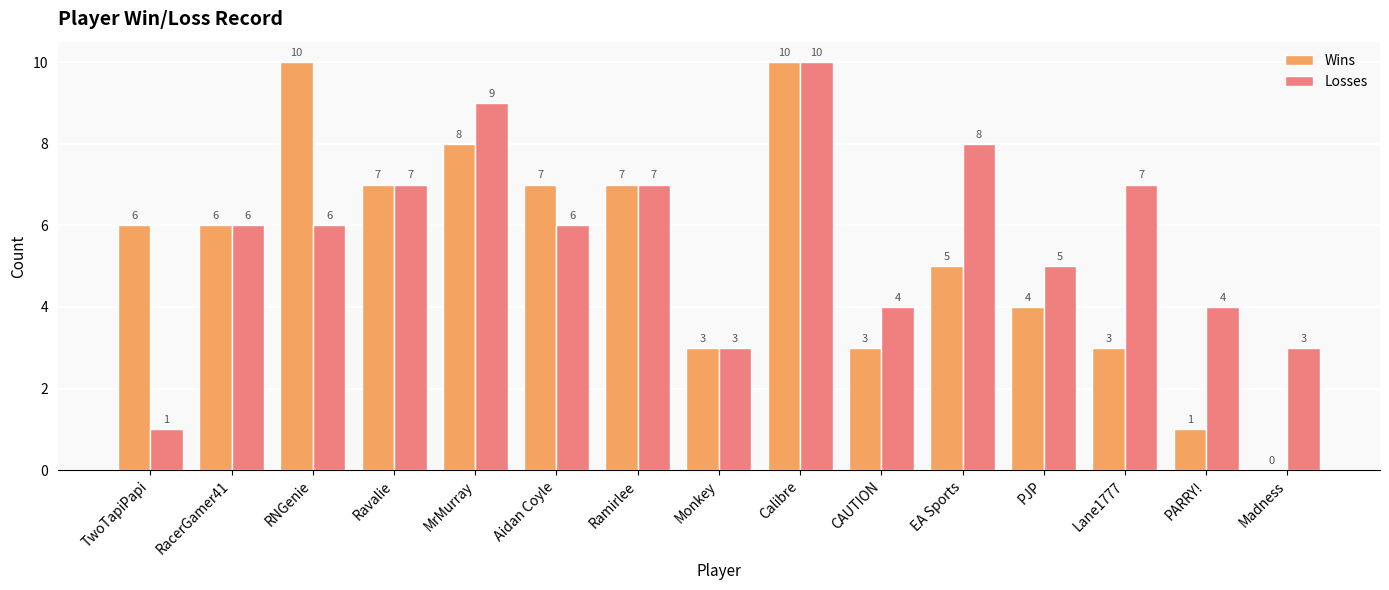

What is the spread (max minus min) of values at PJP?

1